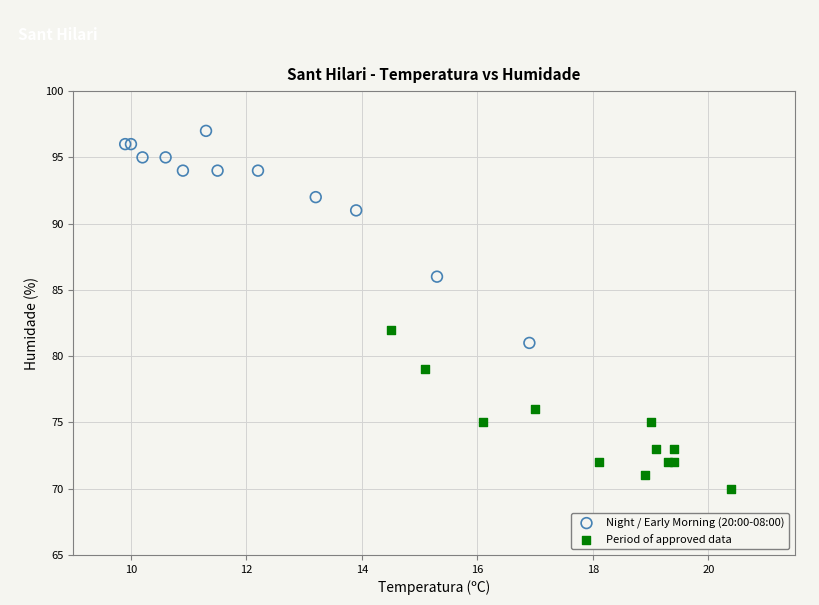

What are all the series names shown in the legend?

Night / Early Morning (20:00-08:00), Period of approved data